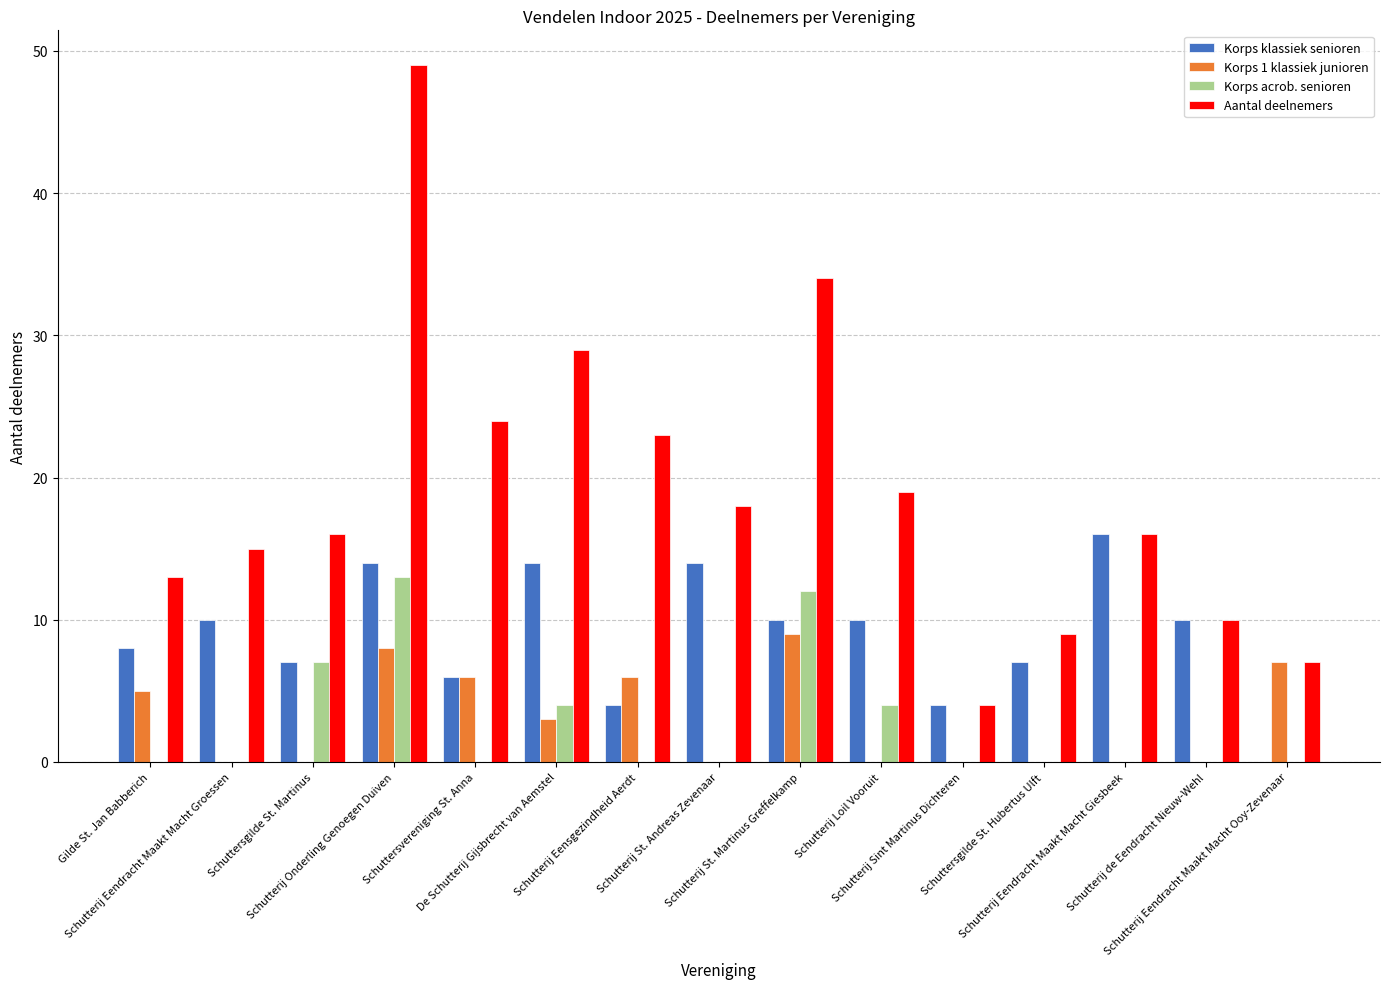

Which label corresponds to the largest value in the chart?

Schutterij Onderling Genoegen Duiven